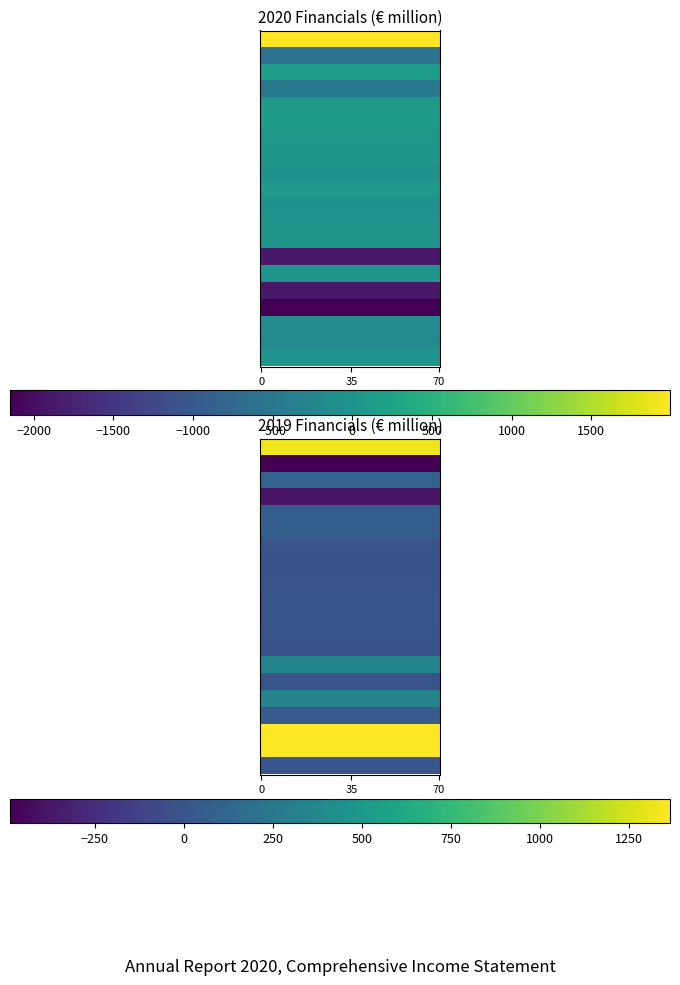

What is the difference between the maximum and minimum values in the Changes taken directly to equity (currency) series?

2213